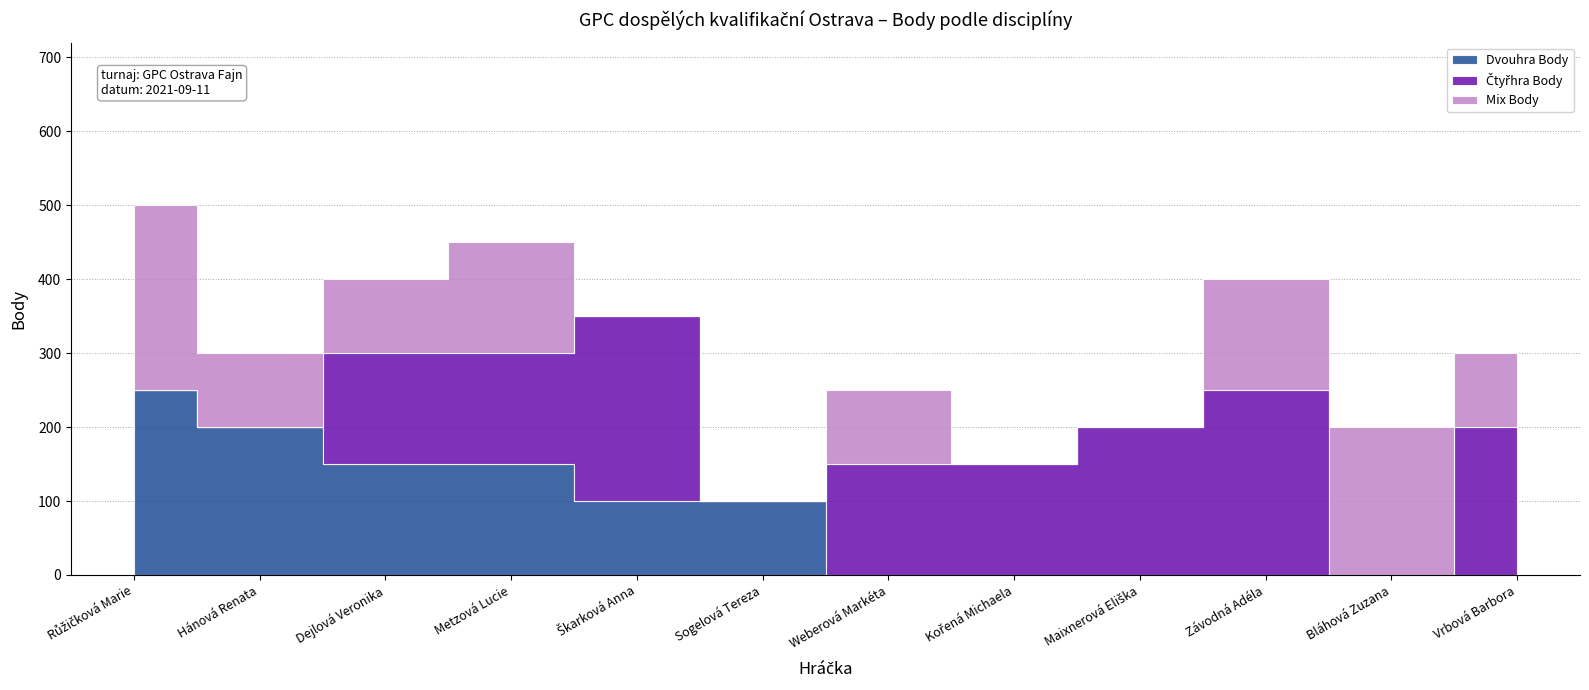

After their last crossing, which series has the higher values: Čtyřhra Body or Mix Body?

Čtyřhra Body